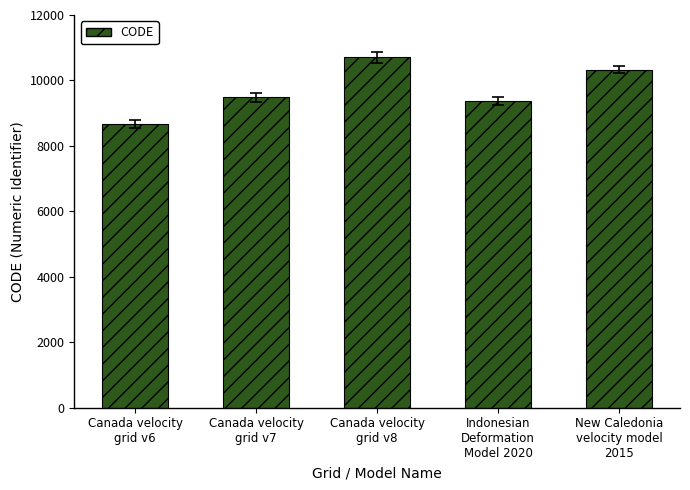

What is the difference between the maximum and minimum values?

2031